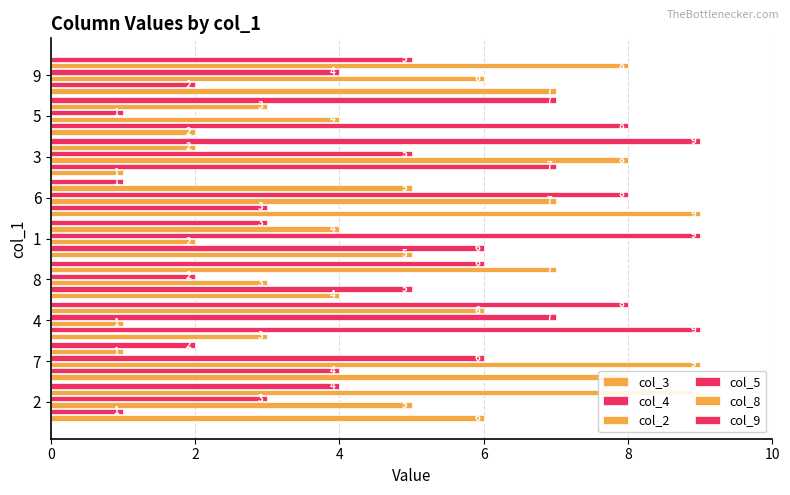

What is the spread (max minus min) of values at 7?

8